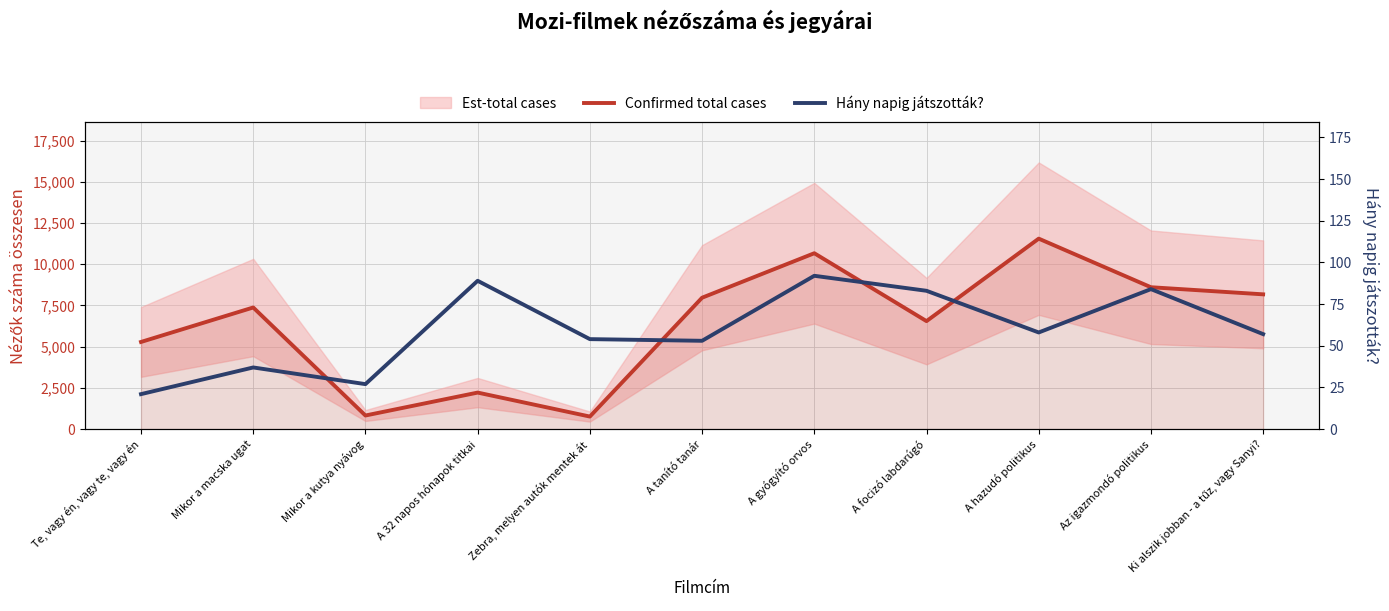

What is the minimum value shown in the chart?

21